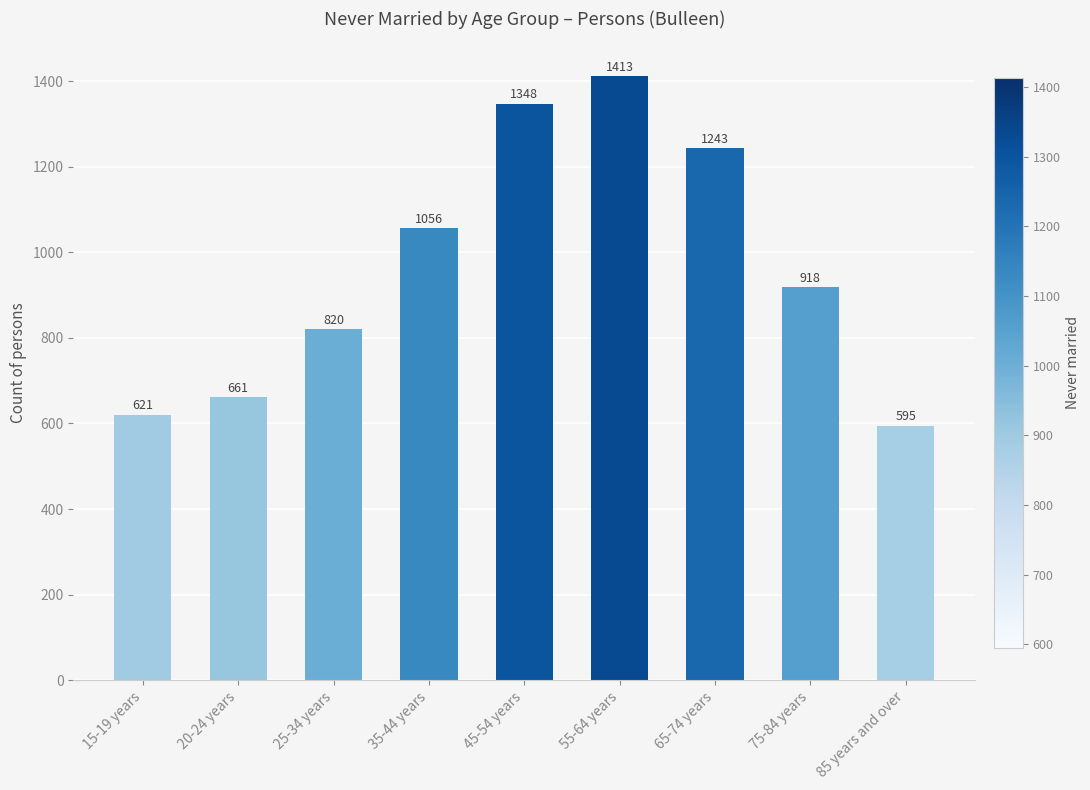

What is the value of the 8th bar from the left?

918